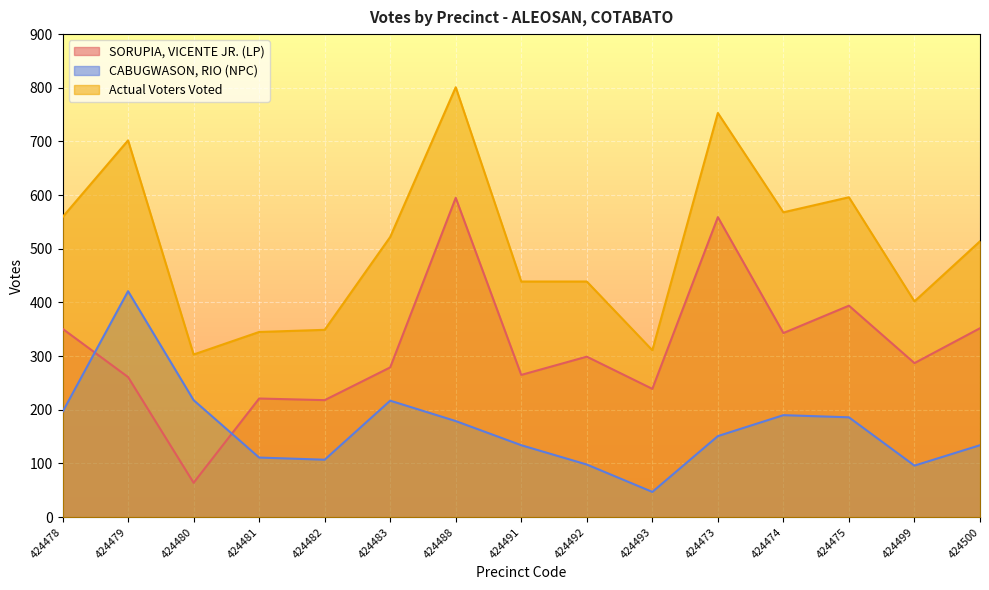

The CABUGWASON, RIO (NPC) series shows 26 at 424492. True or false?

False